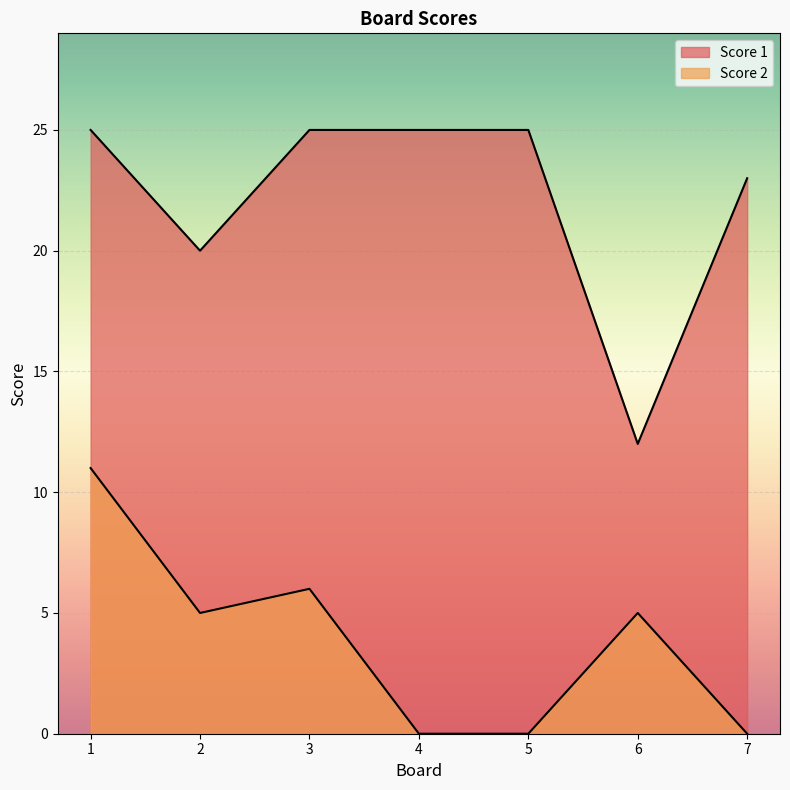

Where is the first local minimum for Score 1?

2